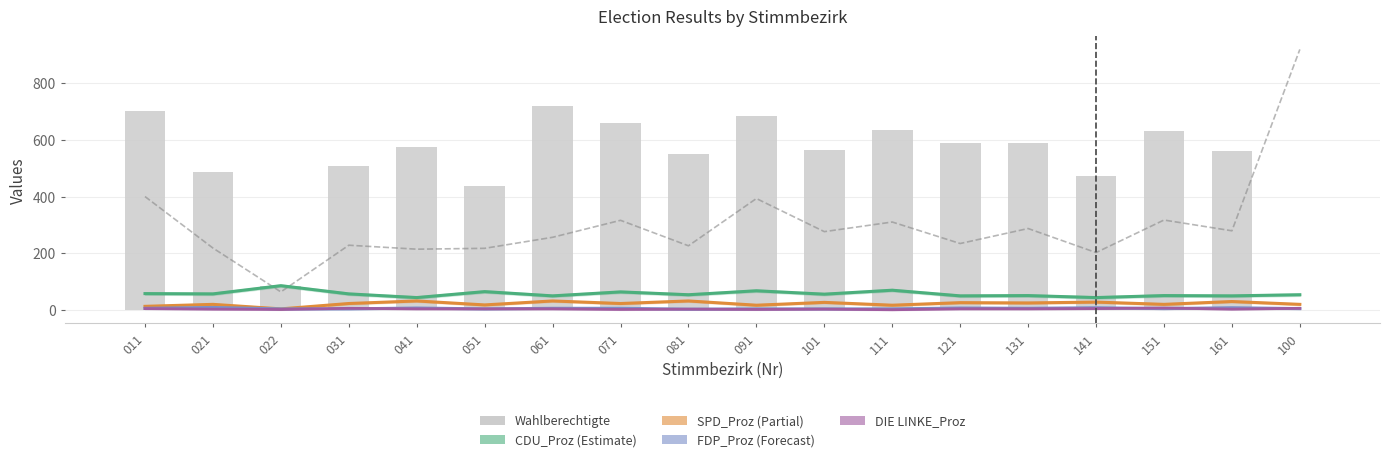

How many data points does each series have?

18